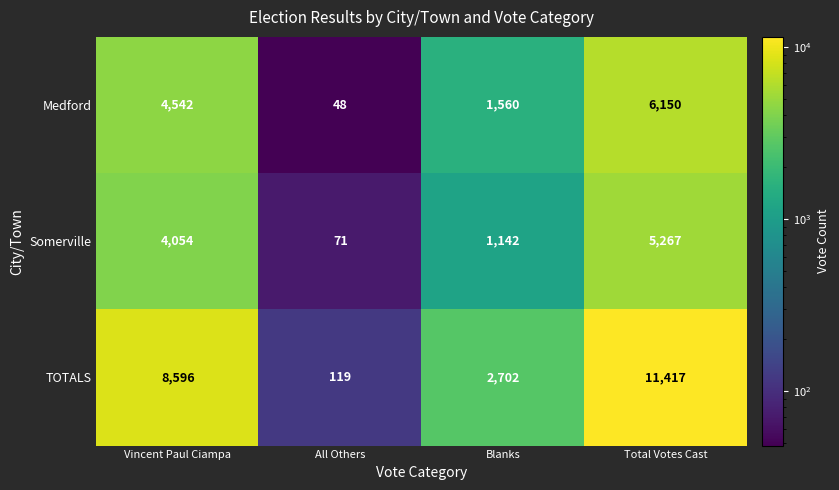

How many distinct data groups are displayed?

3